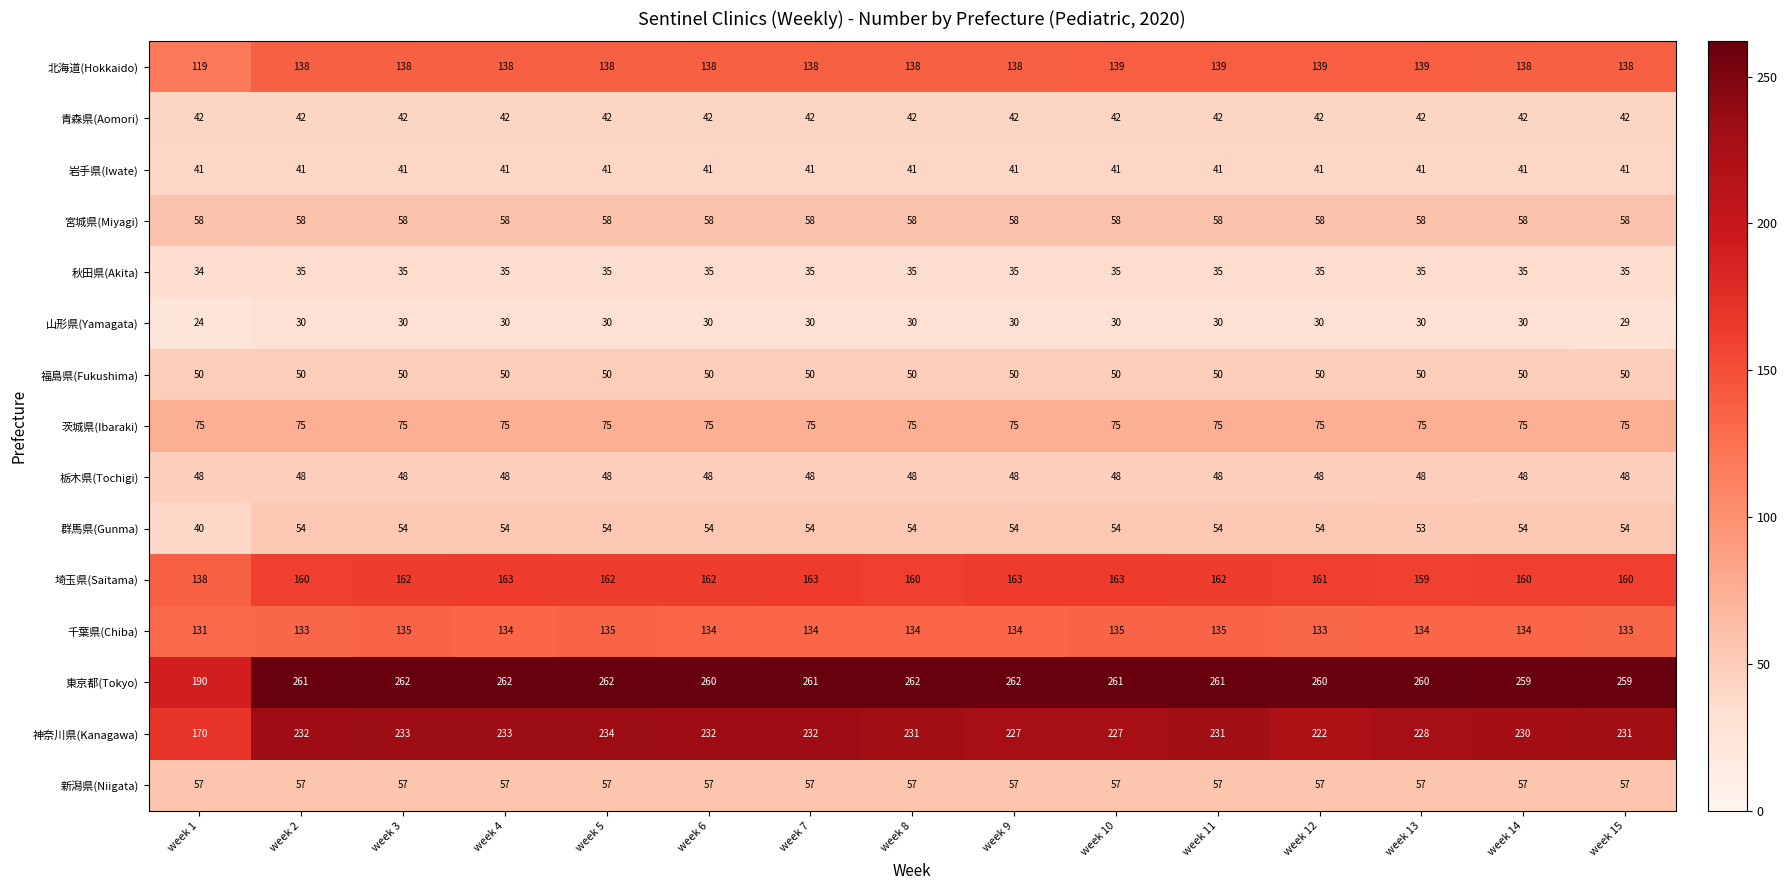

Rank the series by their maximum value, from highest to lowest.

東京都(Tokyo), 神奈川県(Kanagawa), 埼玉県(Saitama), 北海道(Hokkaido), 千葉県(Chiba), 茨城県(Ibaraki), 宮城県(Miyagi), 新潟県(Niigata), 群馬県(Gunma), 福島県(Fukushima), 栃木県(Tochigi), 青森県(Aomori), 岩手県(Iwate), 秋田県(Akita), 山形県(Yamagata)